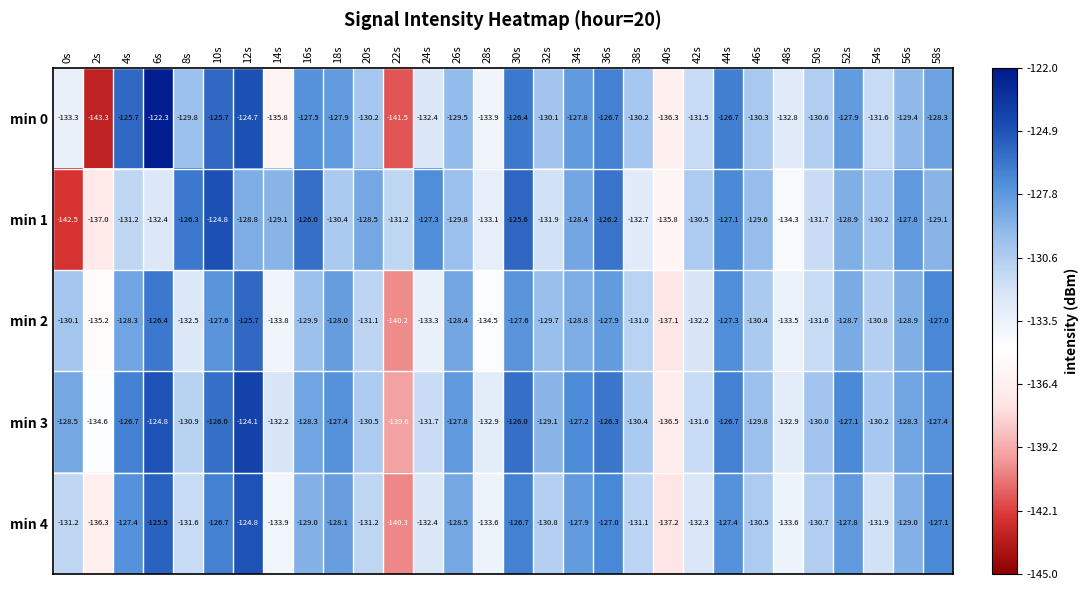

At which category does the chart reach its peak across all series?

6s